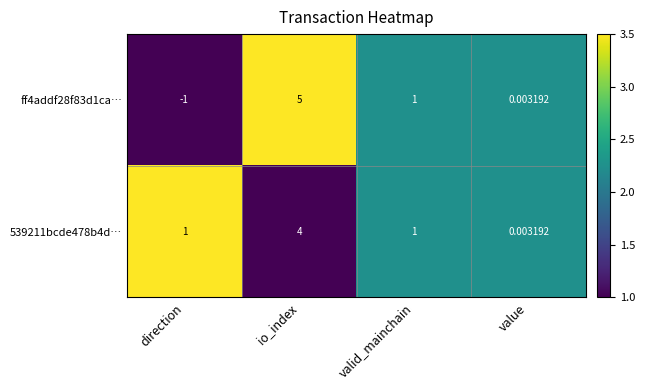

At which category is the sum across all series the highest?

io_index